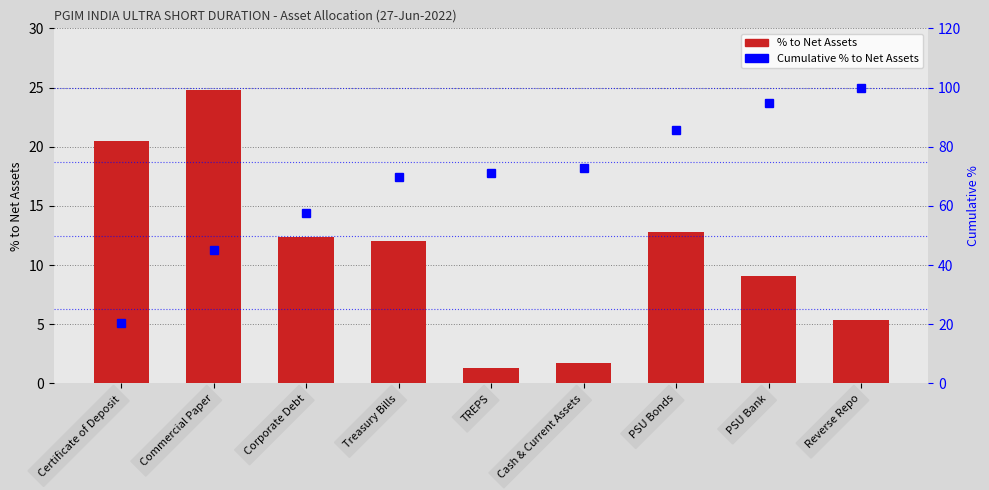

How many values in the Cumulative % to Net Assets series exceed 71?

5